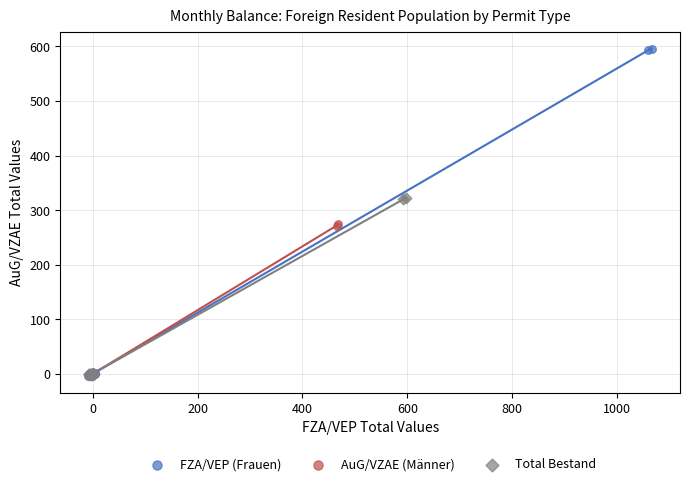

Which series has the widest spread of Y values?

FZA/VEP (Frauen)